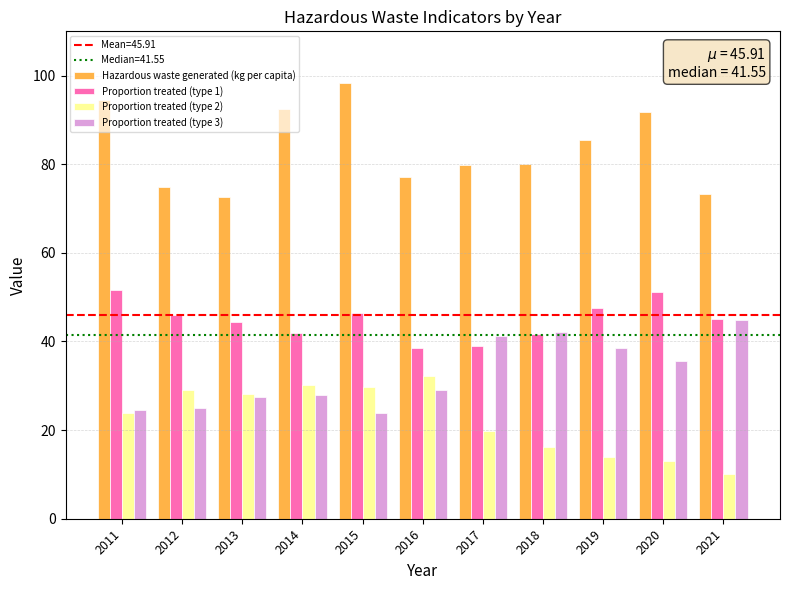

What is the lowest value of the Hazardous waste generated (kg per capita) series?

72.7